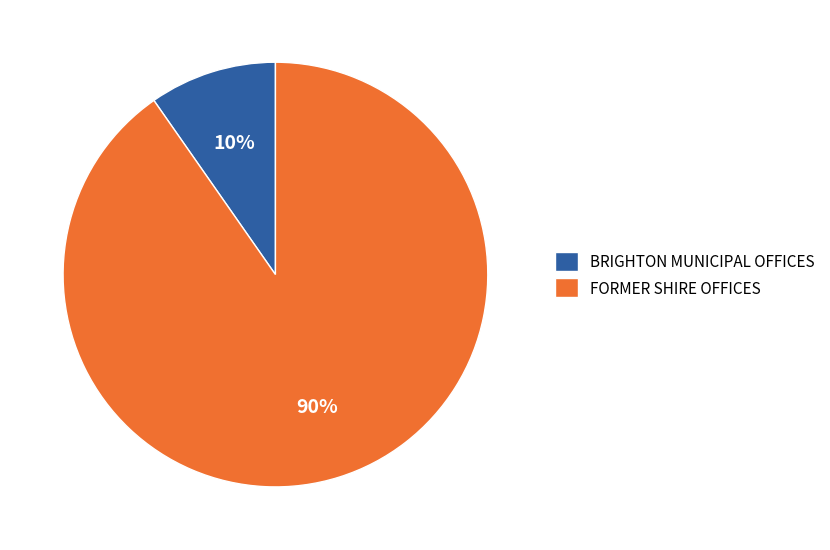

How many slices are in this pie chart?

2